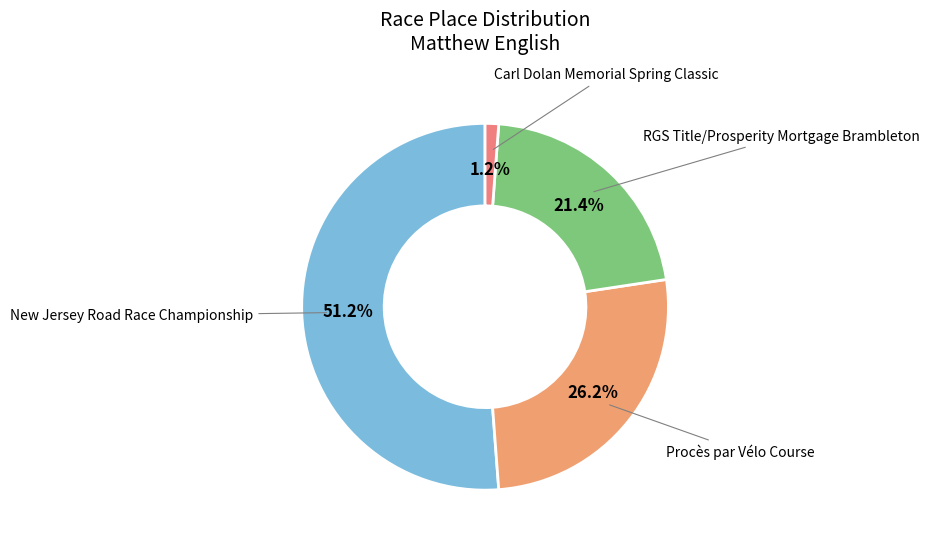

Which category has the smallest portion of the pie?

Carl Dolan Memorial Spring Classic